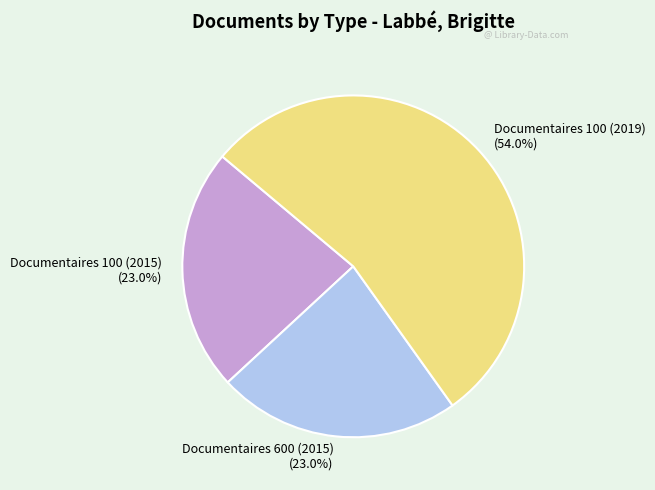

How many slices are in this pie chart?

3